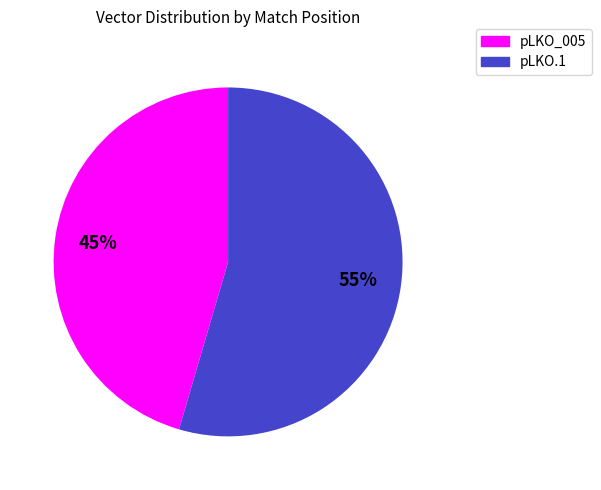

To the nearest percent, what is the average slice percentage?

50%